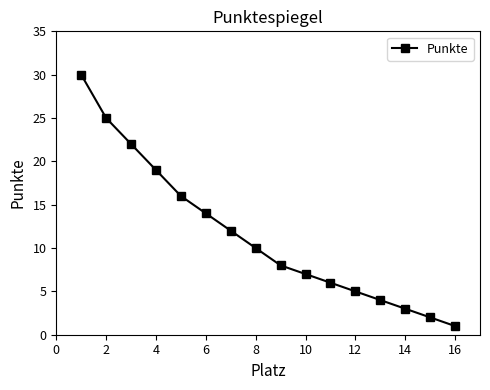

What is the difference between the second highest and minimum values?

24